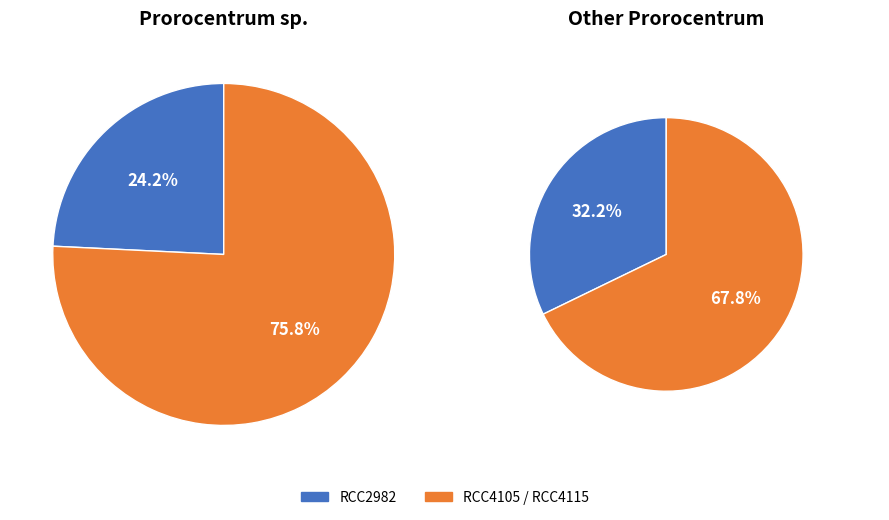

What is the largest slice in the pie chart?

RCC4115